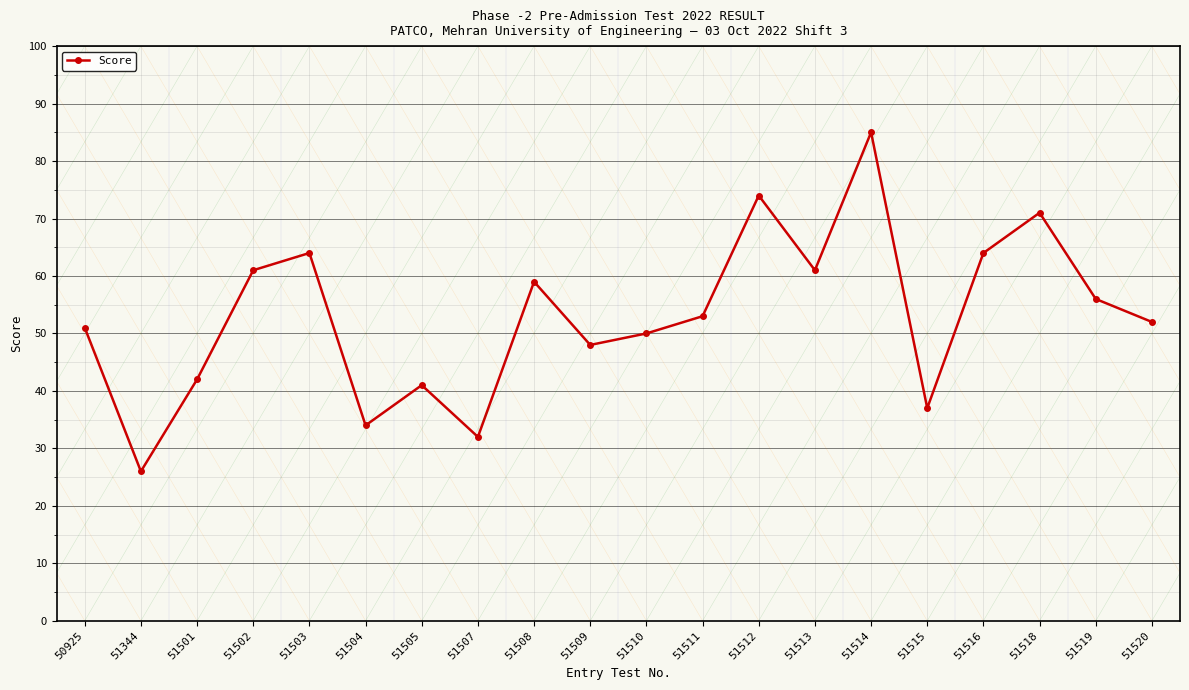

How many distinct data groups are displayed?

1